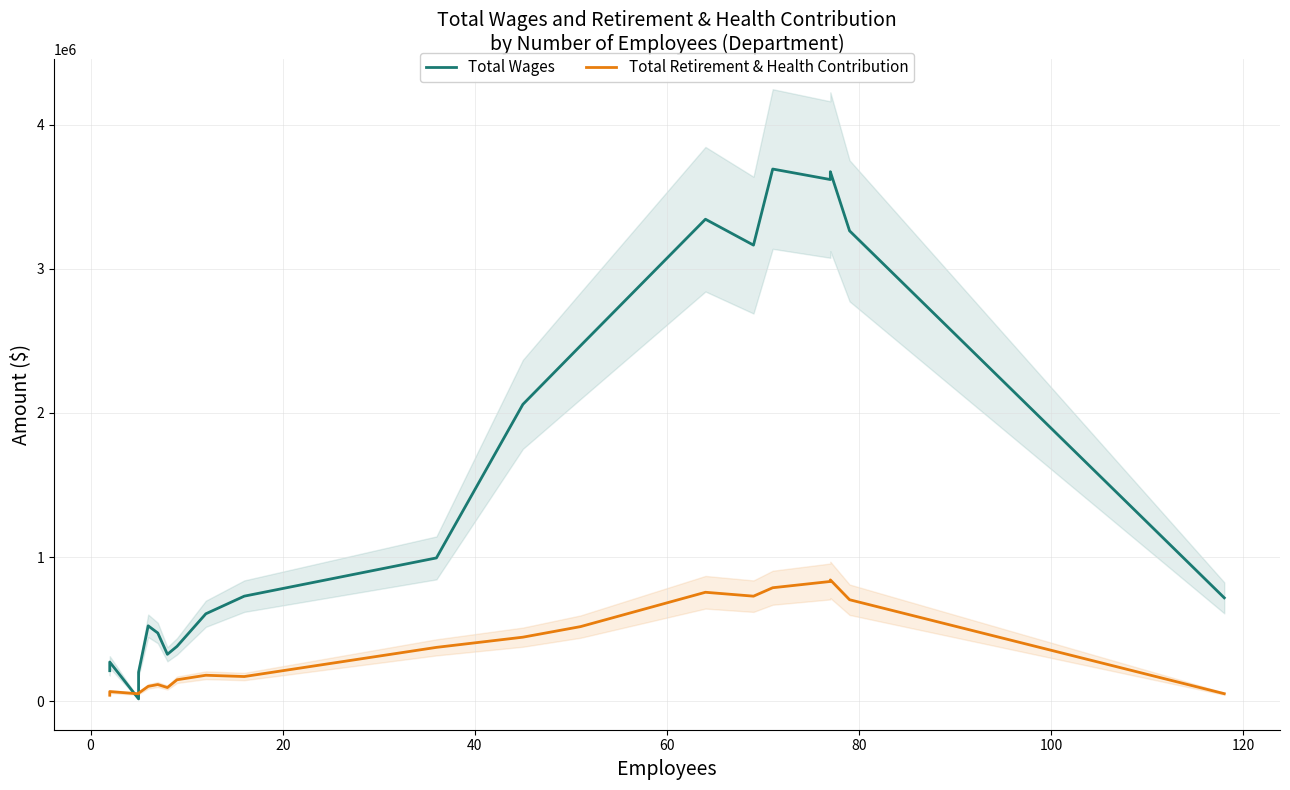

How many values in the Total Retirement & Health Contribution series are below 179521?

10